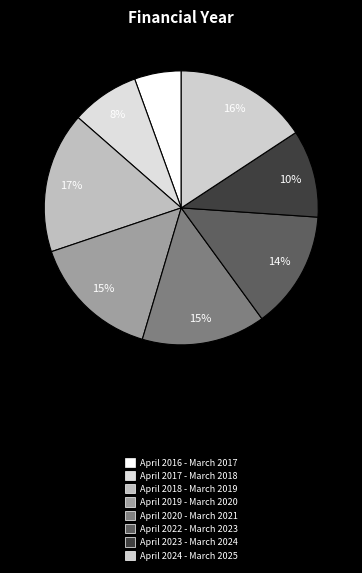

Rank the categories by value from lowest to highest.

April 2016 - March 2017, April 2017 - March 2018, April 2023 - March 2024, April 2022 - March 2023, April 2020 - March 2021, April 2019 - March 2020, April 2024 - March 2025, April 2018 - March 2019